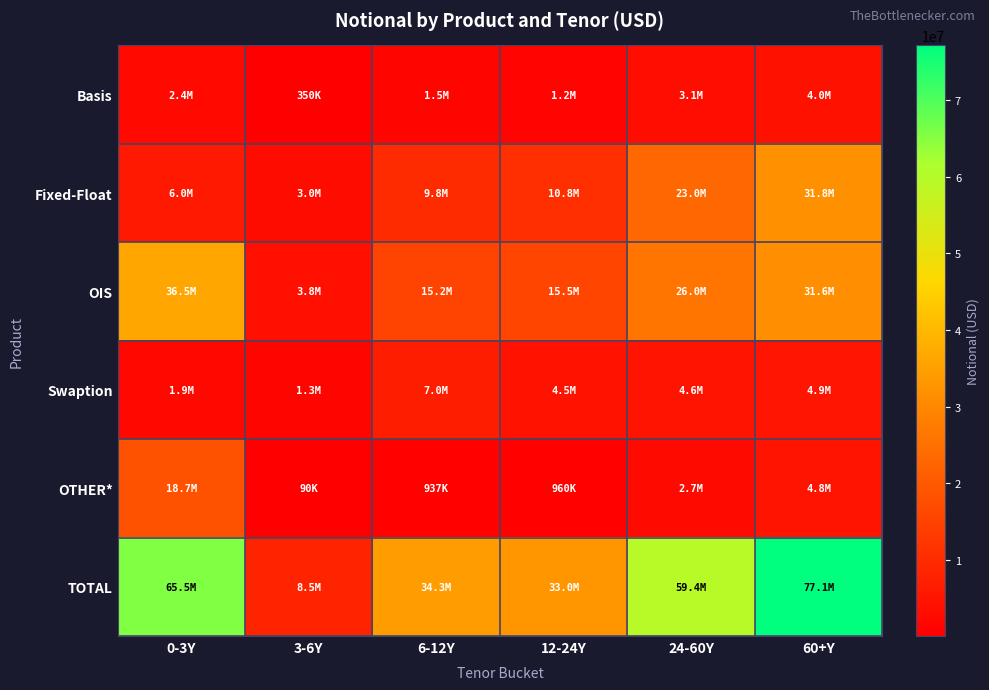

Reading left to right, list all the values displayed in this chart.

Basis: 0-3Y=2403711	3-6Y=350125	6-12Y=1470297	12-24Y=1242367	24-60Y=3101902	60+Y=4043411
Fixed-Float: 0-3Y=5995237	3-6Y=2971343	6-12Y=9754870	12-24Y=10763540	24-60Y=23049935	60+Y=31756842
OIS: 0-3Y=36451837	3-6Y=3767452	6-12Y=15168106	12-24Y=15543721	24-60Y=26014915	60+Y=31570545
Swaption: 0-3Y=1931043	3-6Y=1311055	6-12Y=6976591	12-24Y=4488411	24-60Y=4608113	60+Y=4943712
OTHER*: 0-3Y=18740337	3-6Y=90333	6-12Y=937299	12-24Y=960414	24-60Y=2656955	60+Y=4790238
TOTAL: 0-3Y=65522166	3-6Y=8490306	6-12Y=34307163	12-24Y=32998452	24-60Y=59431820	60+Y=77104749